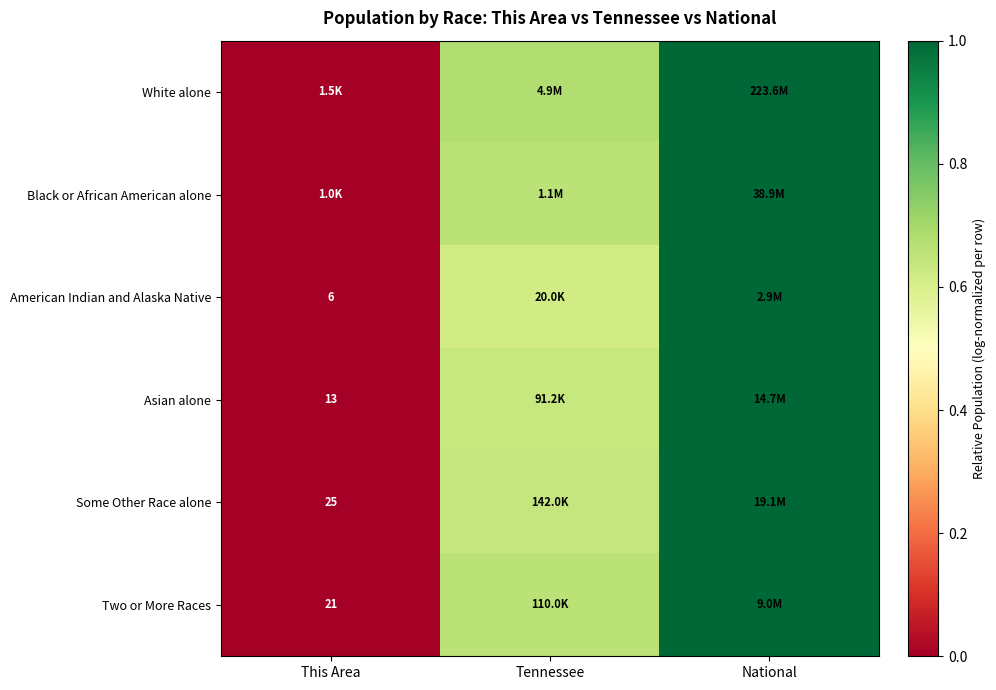

Which series has the largest total across all categories?

White alone